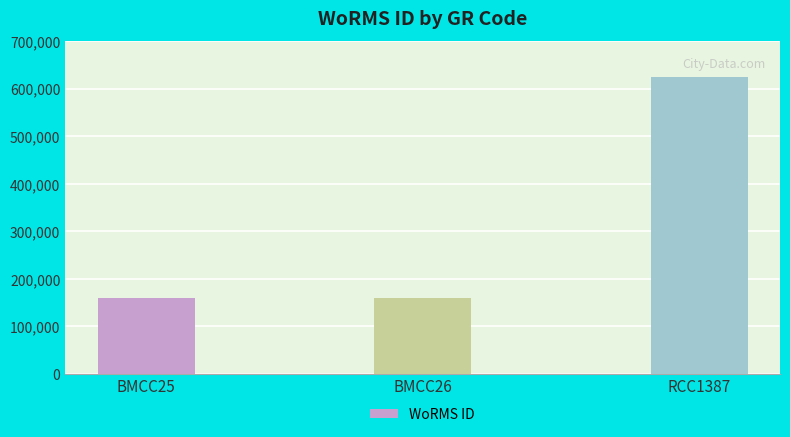

Approximately how many times larger is the value at RCC1387 compared to BMCC25?

3.9